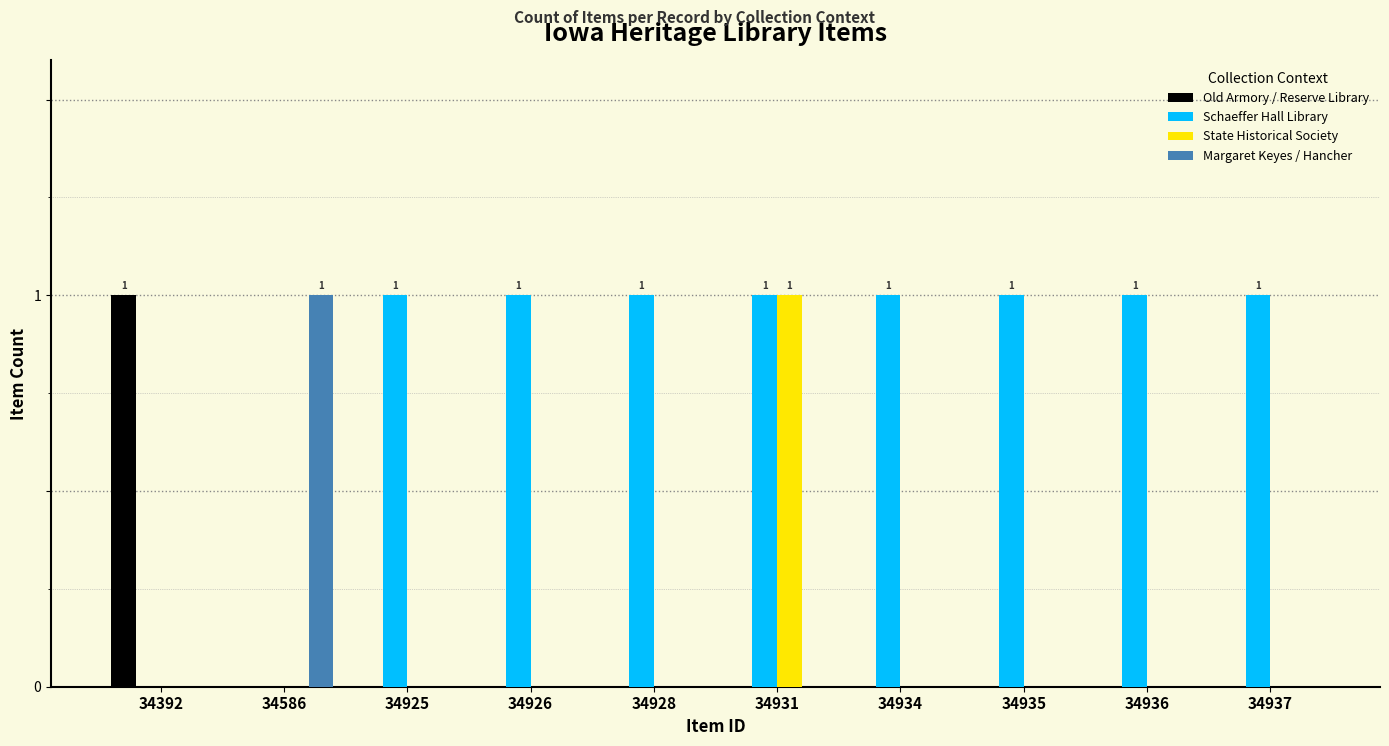

Which series has the largest total across all categories?

Schaeffer Hall Library